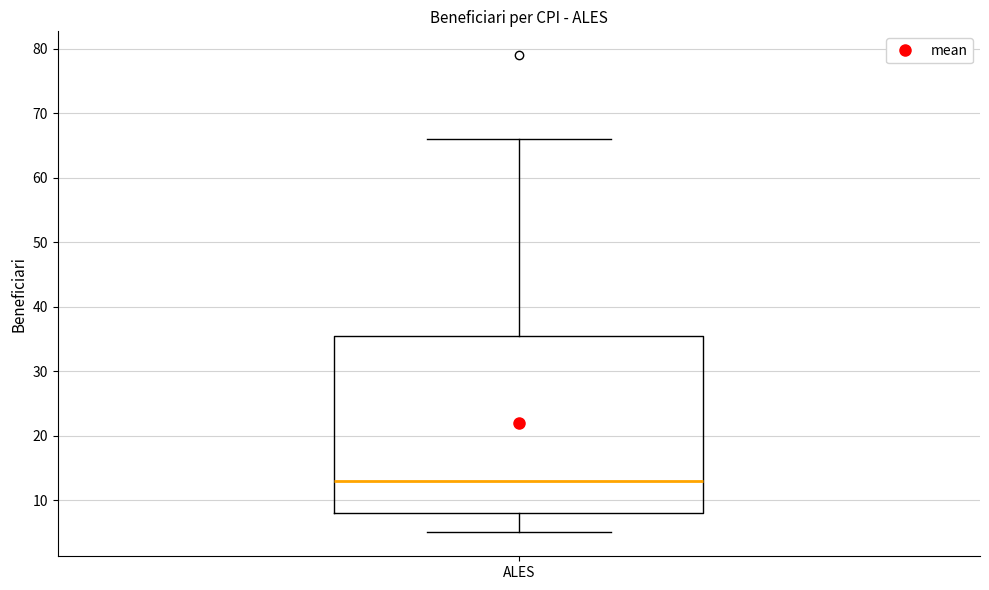

Transcribe this box plot: give where the median line is, the range the box spans, and where the two whiskers end, as read against the y-axis. The values are not printed on the chart, so give them approximately, as read against the axis.

median 13, box 8 to 36, whiskers 5 to 66